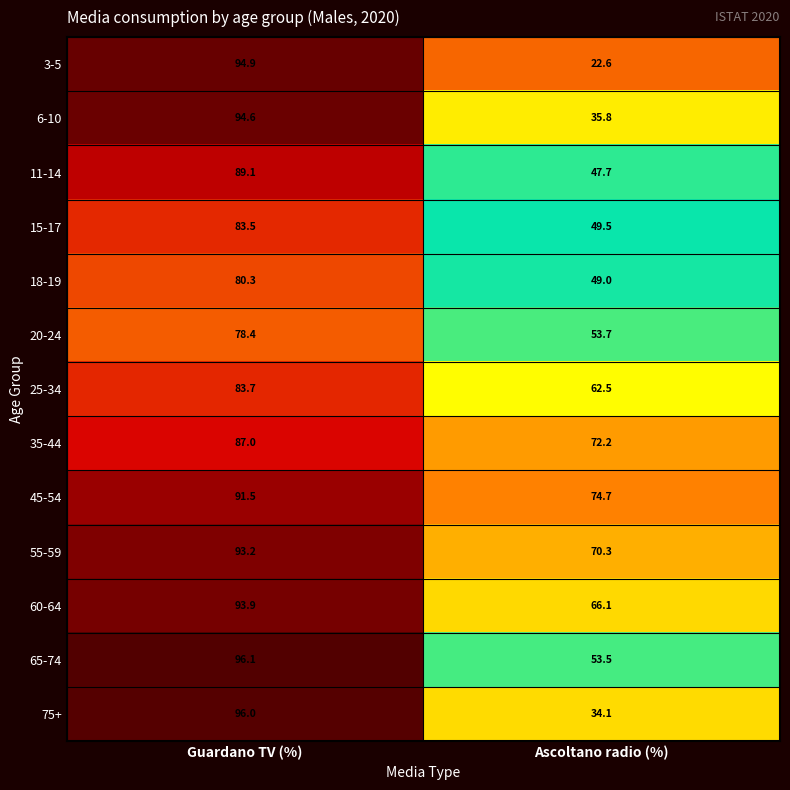

The value of 65-74 at Guardano TV (%) is 96.1. True or false?

True